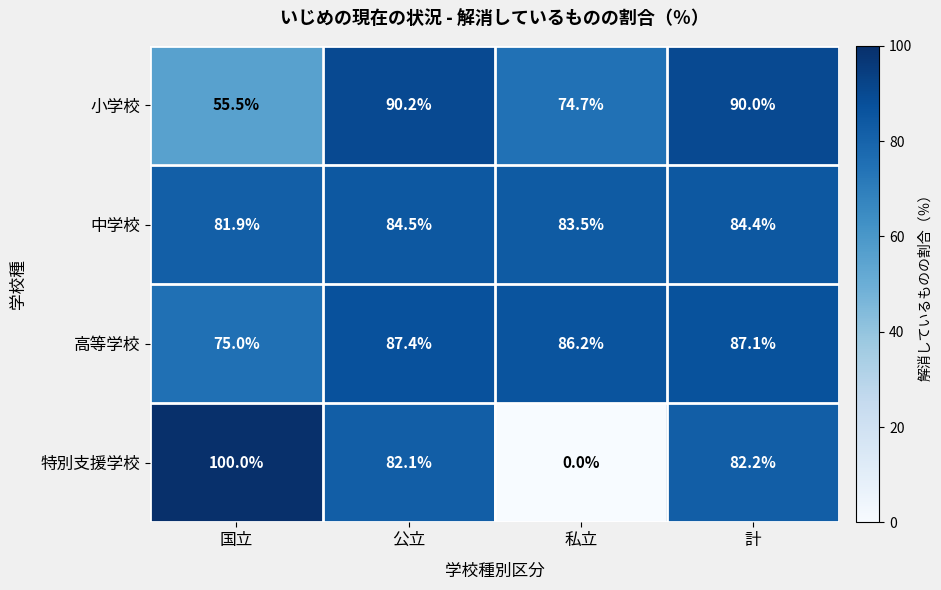

At 公立, list the series in order from largest to smallest.

小学校, 高等学校, 中学校, 特別支援学校